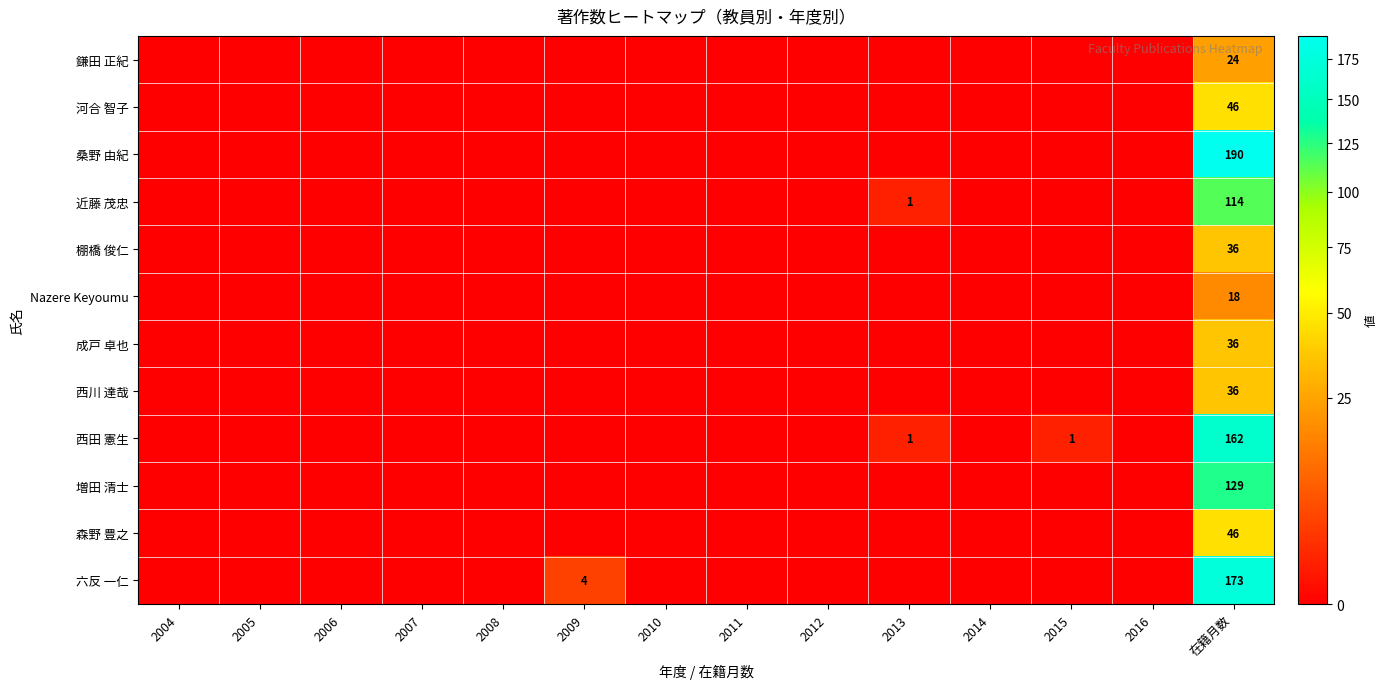

At which category does the chart reach its minimum across all series?

2004